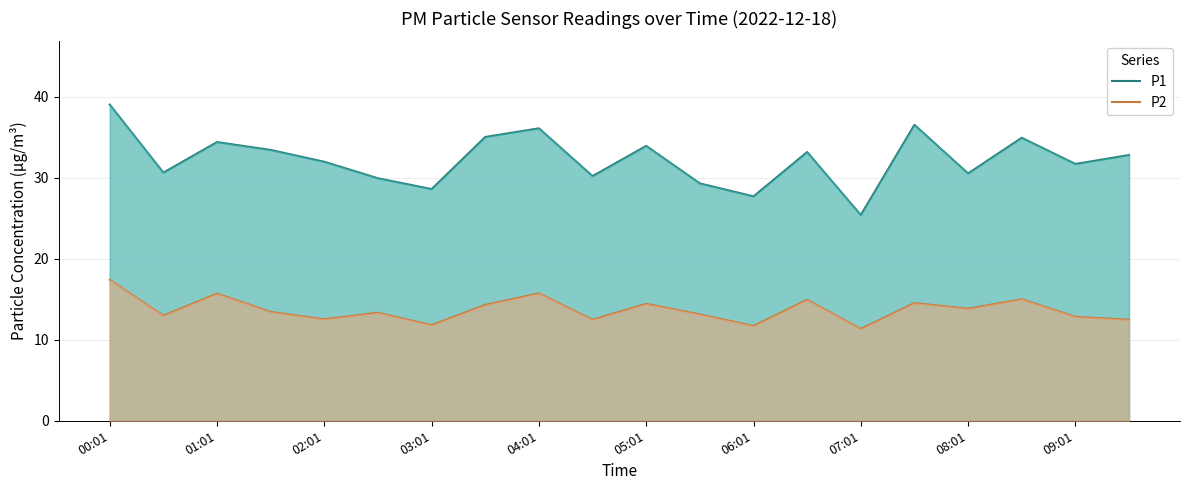

Which series has the largest total across all categories?

P1